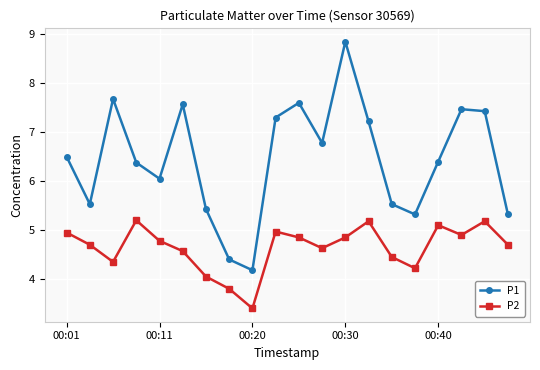

Which series has the largest total across all categories?

P1